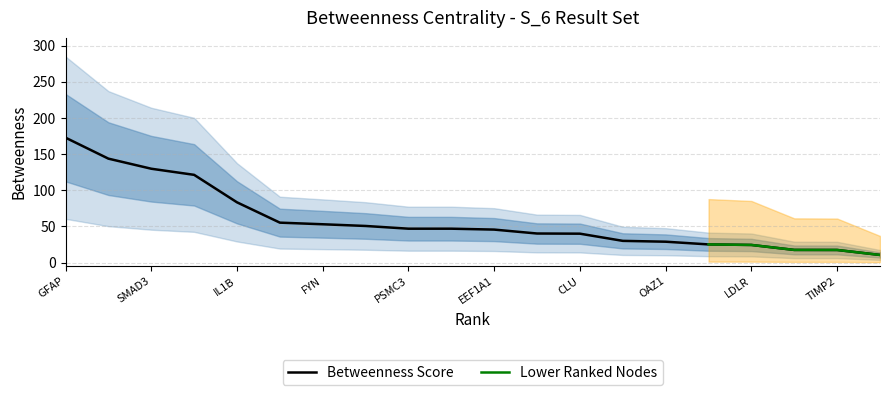

What is the label of the 8th point from the left?

APOE